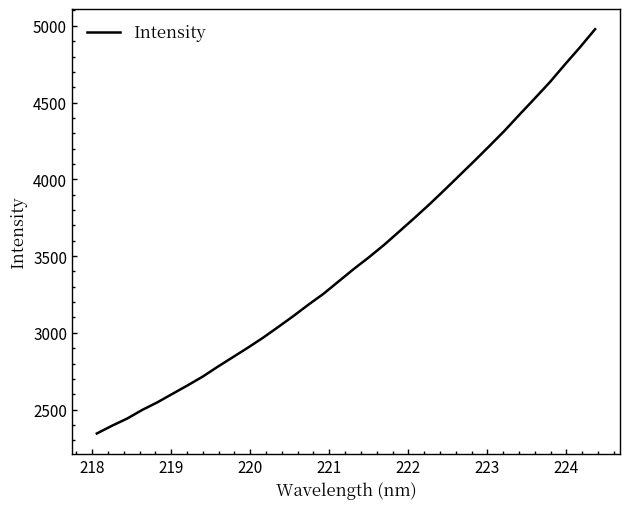

Does the chart have visible grid lines?

No